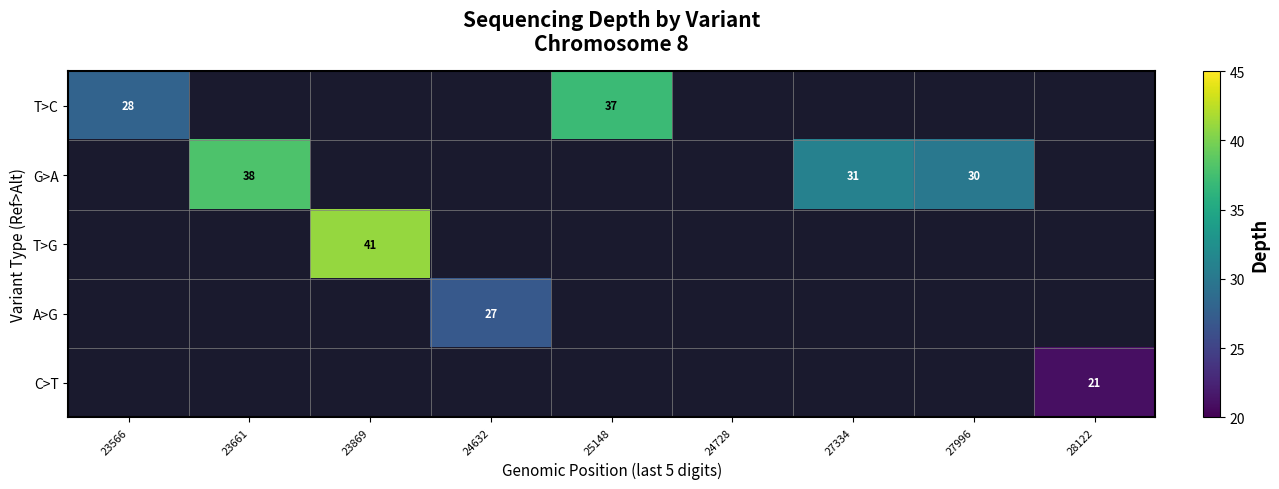

Which label corresponds to the largest value in the chart?

23869